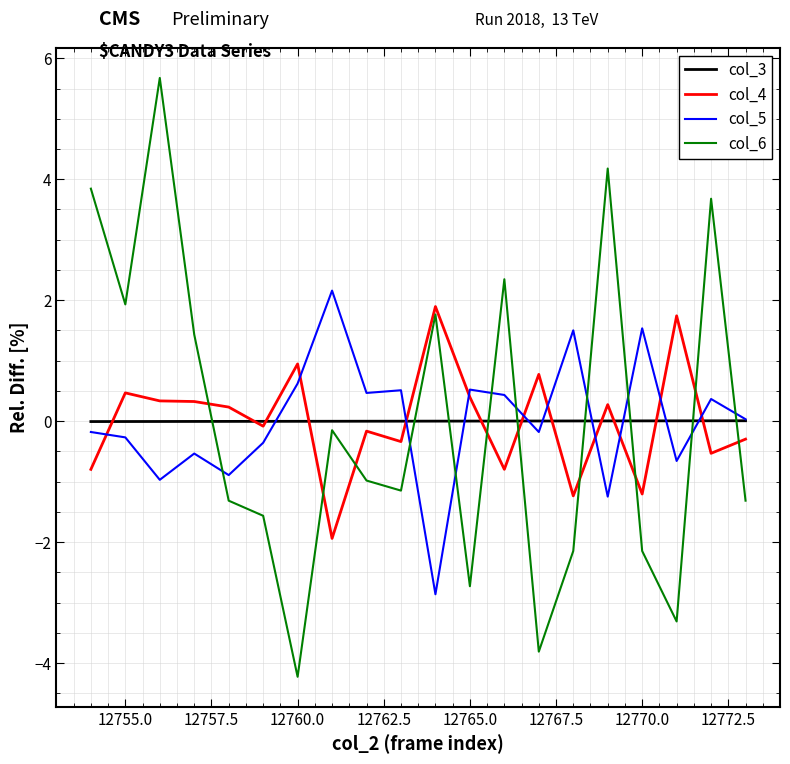

How many times do col_4 and col_5 cross each other?

10